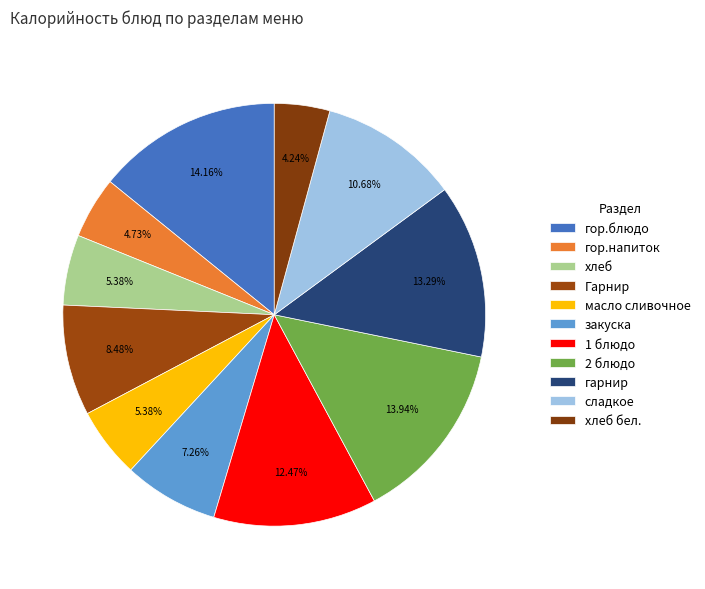

To the nearest percent, what portion does Гарнир represent?

8%